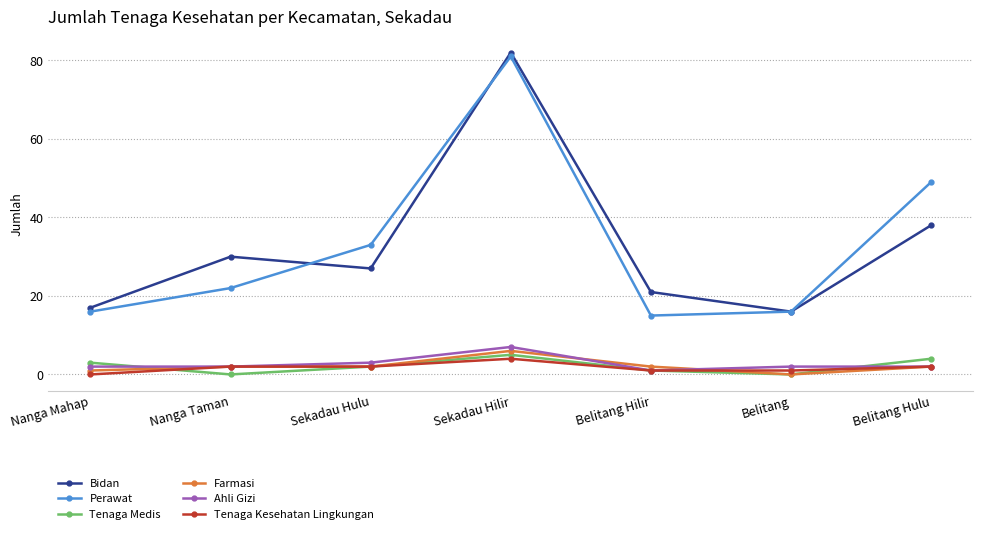

True or false: Farmasi and Bidan cross at least once.

False